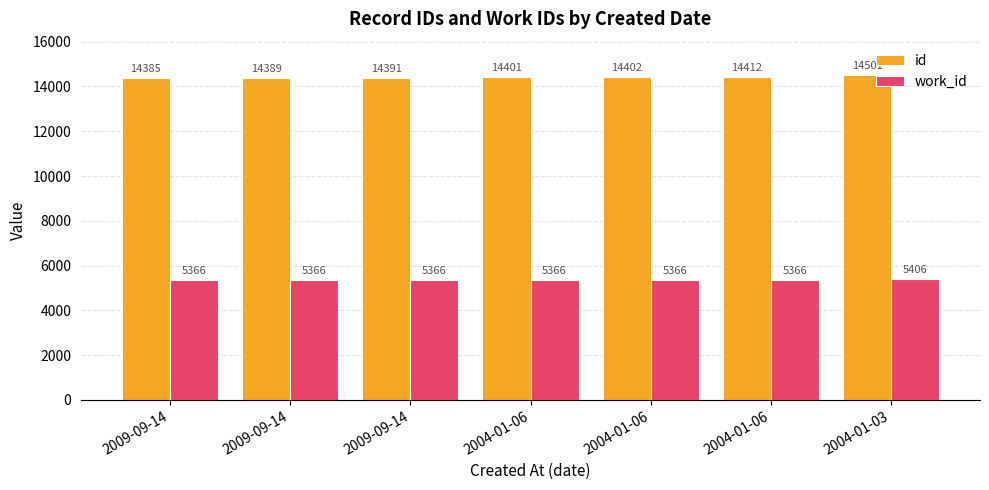

Which series has the largest total across all categories?

id